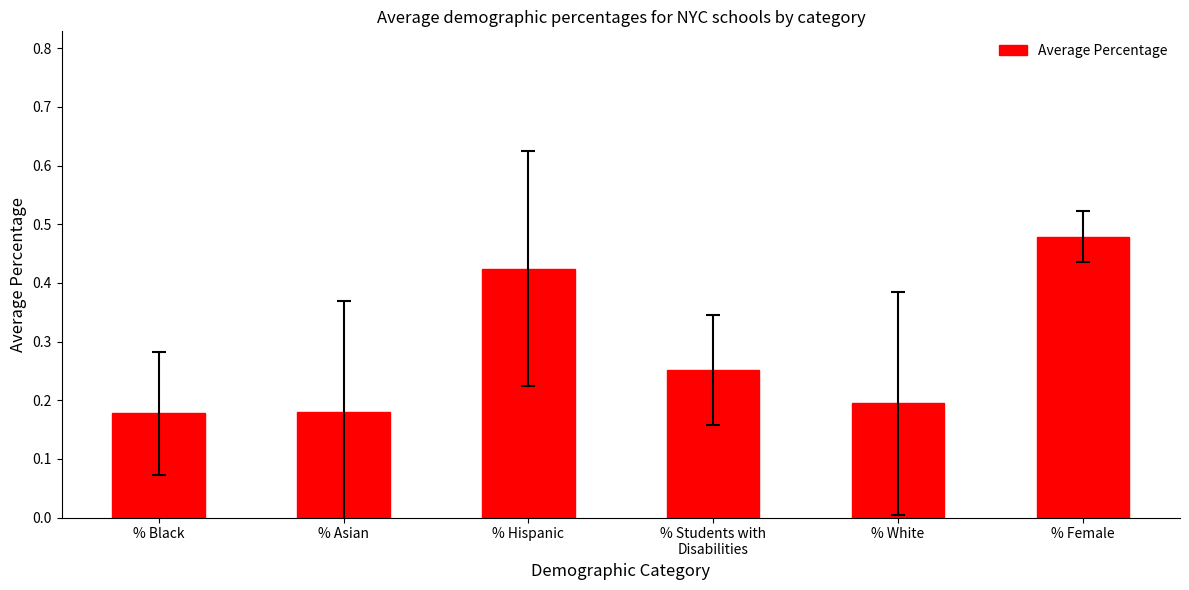

What is the sum of the values at % Hispanic and % Female?

0.9